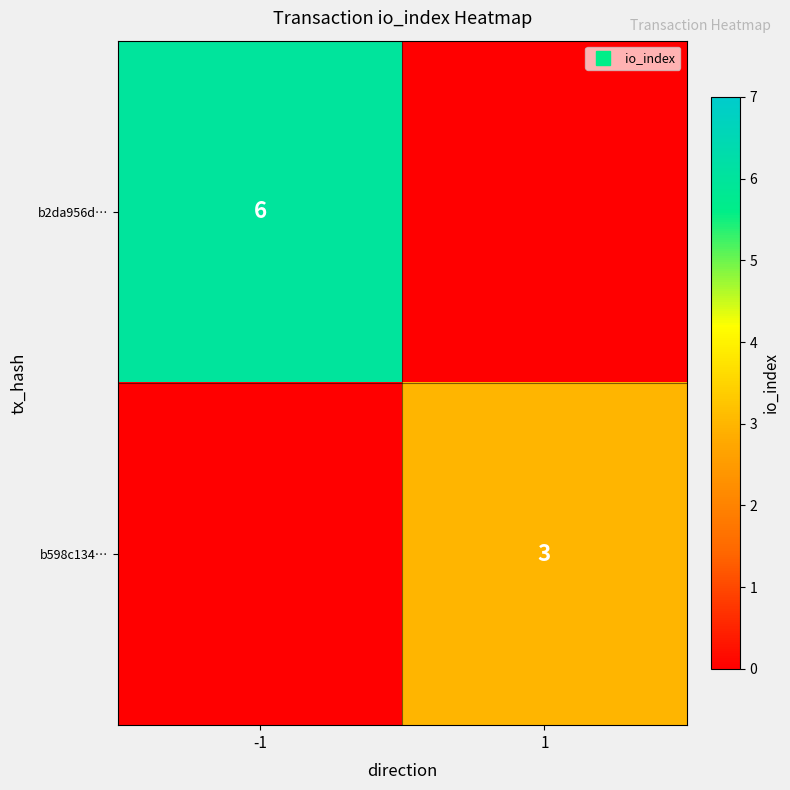

How many b598c134… values are between 0 and 3?

2